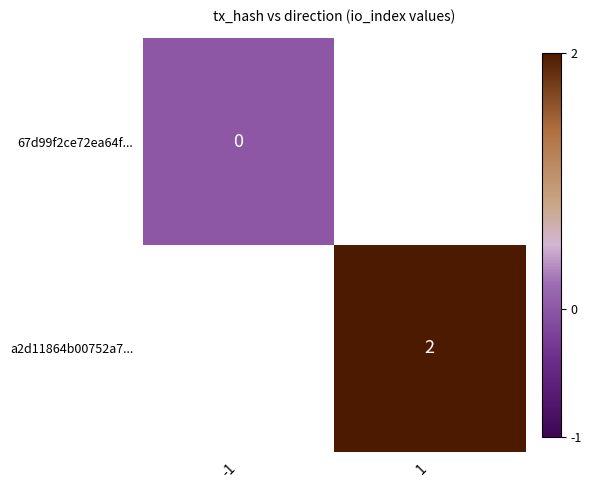

The value of a2d11864b00752a7... at 1 is 3. True or false?

False